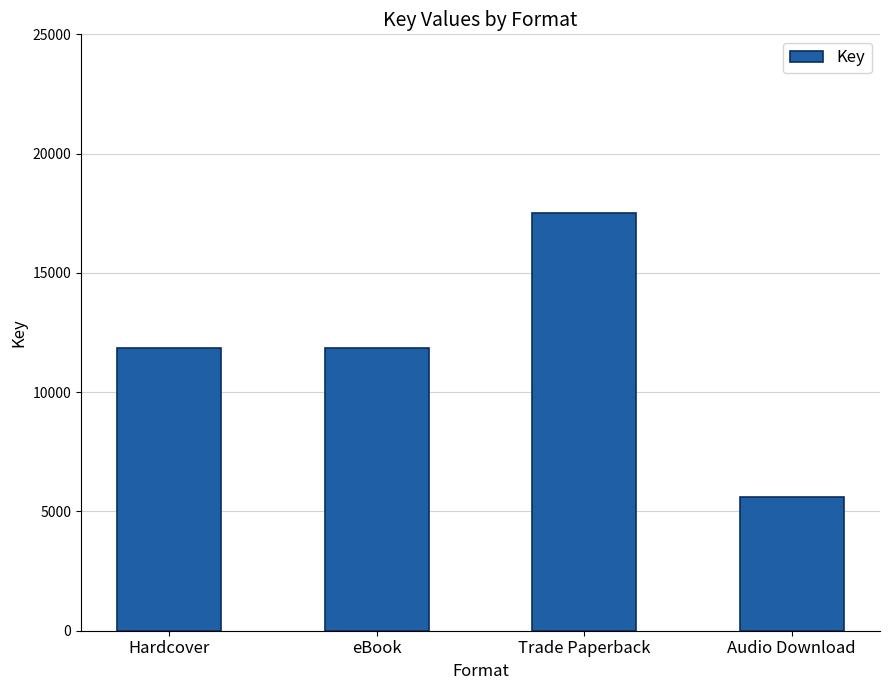

What is the value of the 2nd bar from the left?

11872